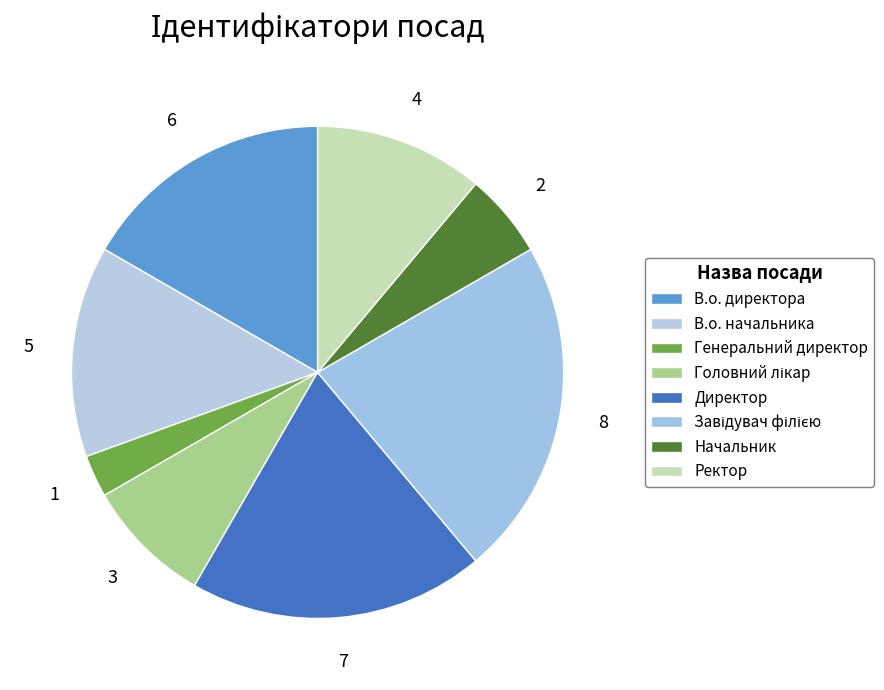

Is Ректор the majority of the pie?

No